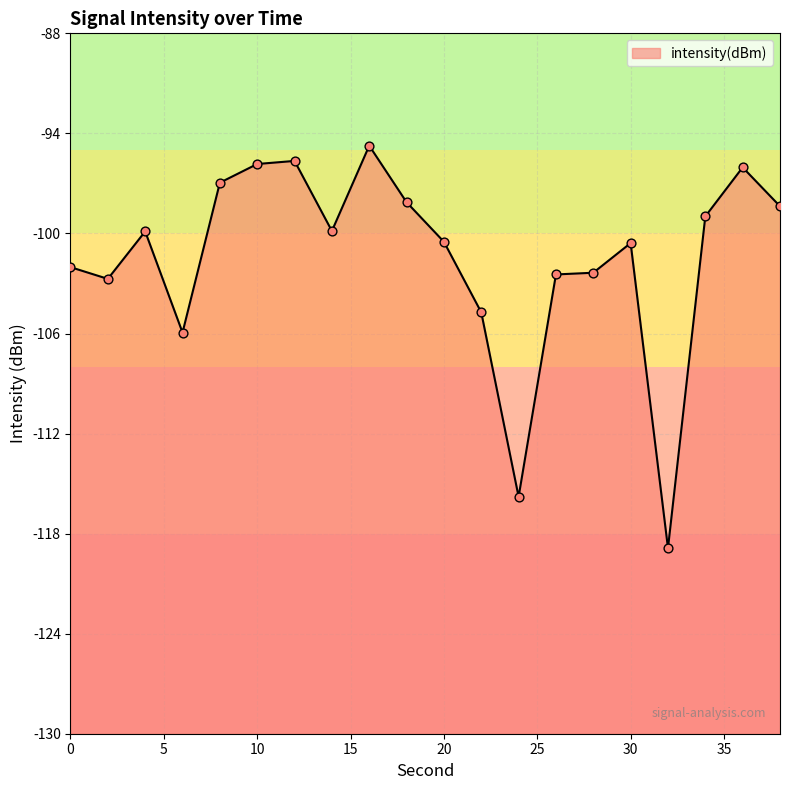

What is the change in value from 4 to 28?

-2.5